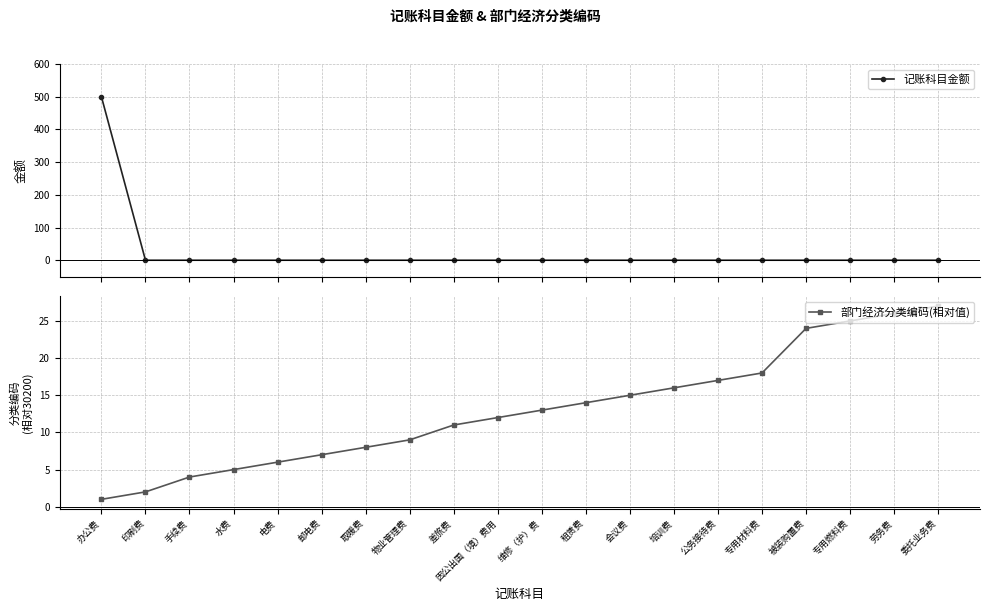

What is the greatest value displayed?

500